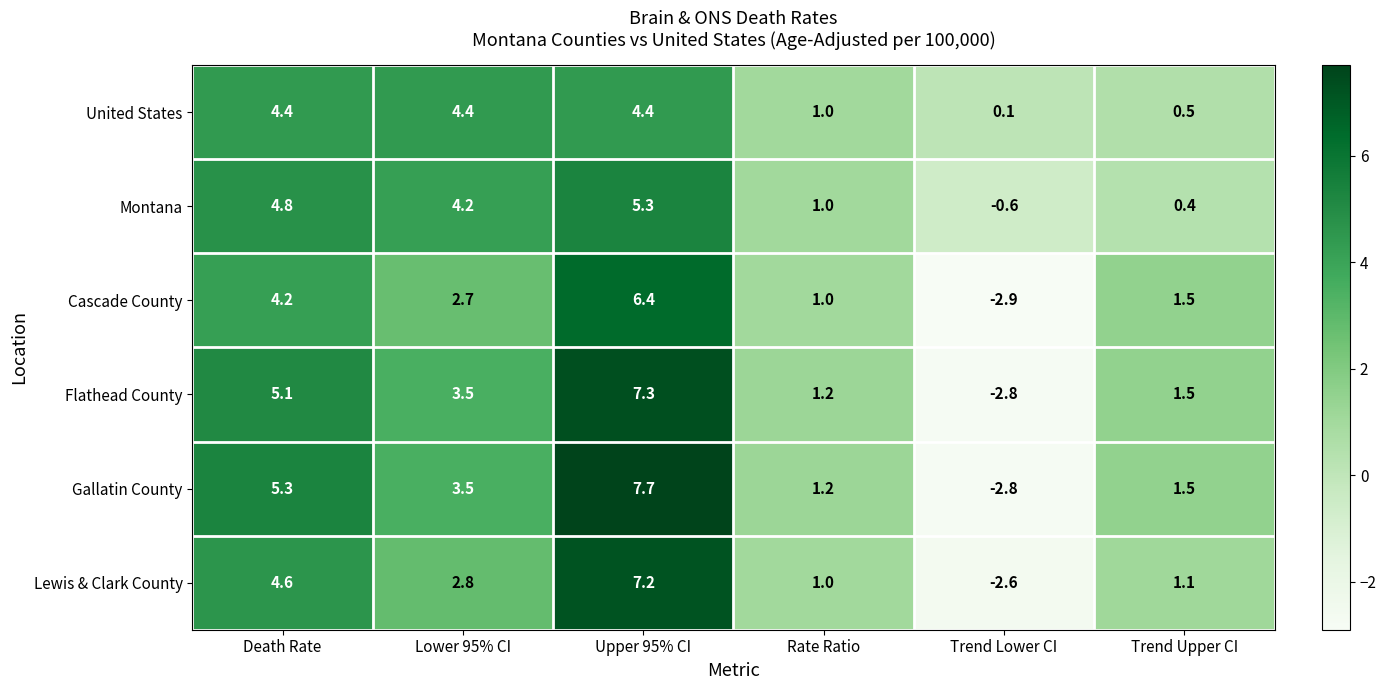

What is the maximum value shown in the chart?

7.7